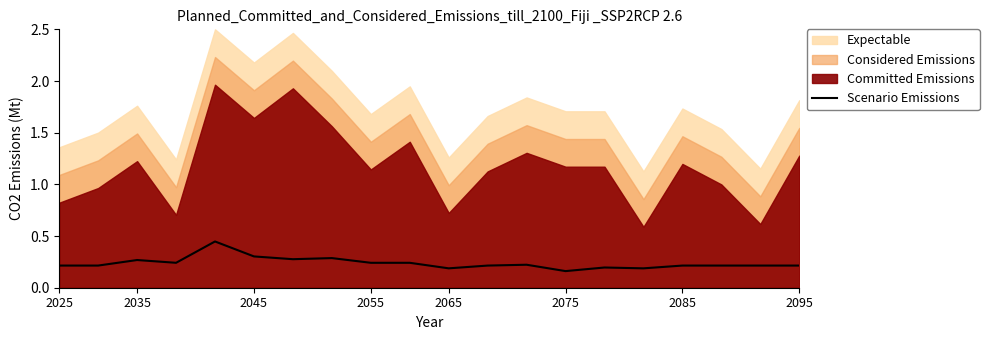

How many points are higher than both their immediate neighbors (excluding endpoints)?

5